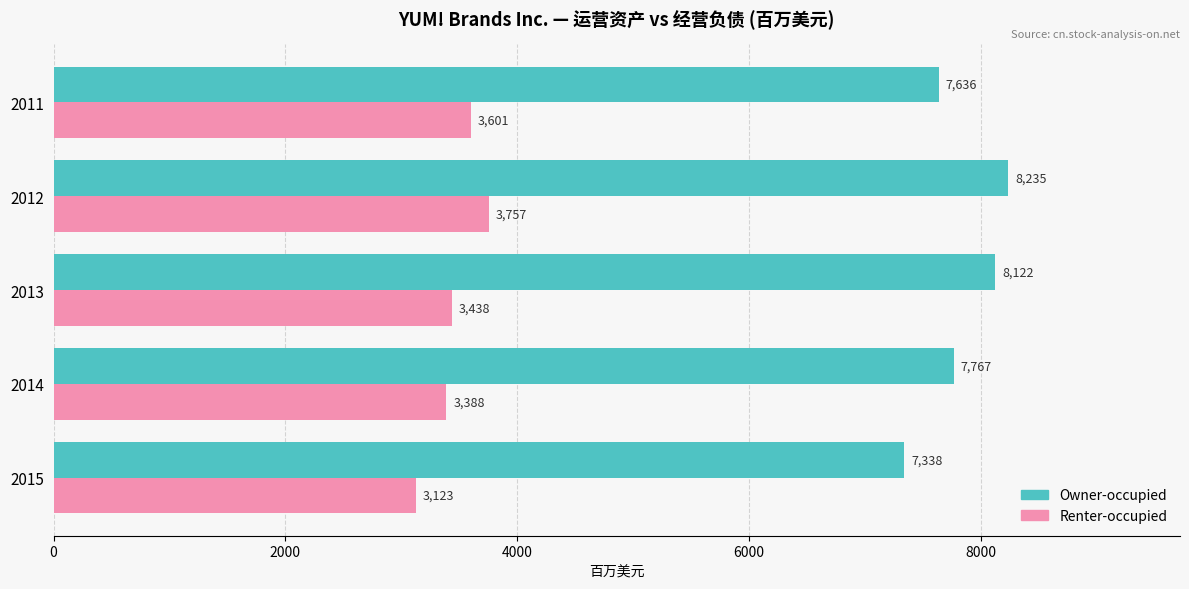

What is the sum of all Owner-occupied values?

39098